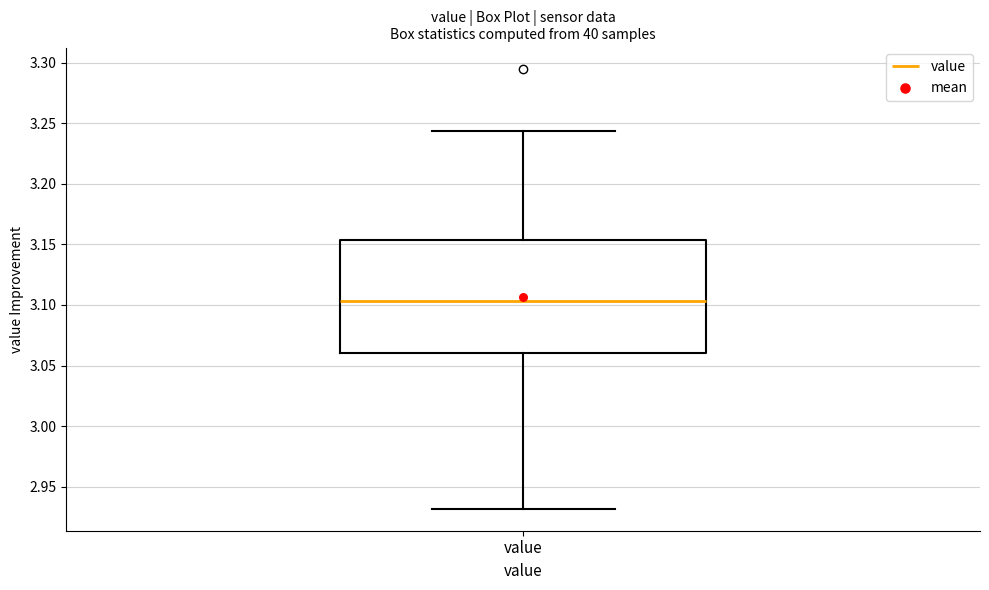

Where does the upper whisker of the box for value end on the y-axis? The values are not printed on the chart, so give them approximately, as read against the axis.

3.245